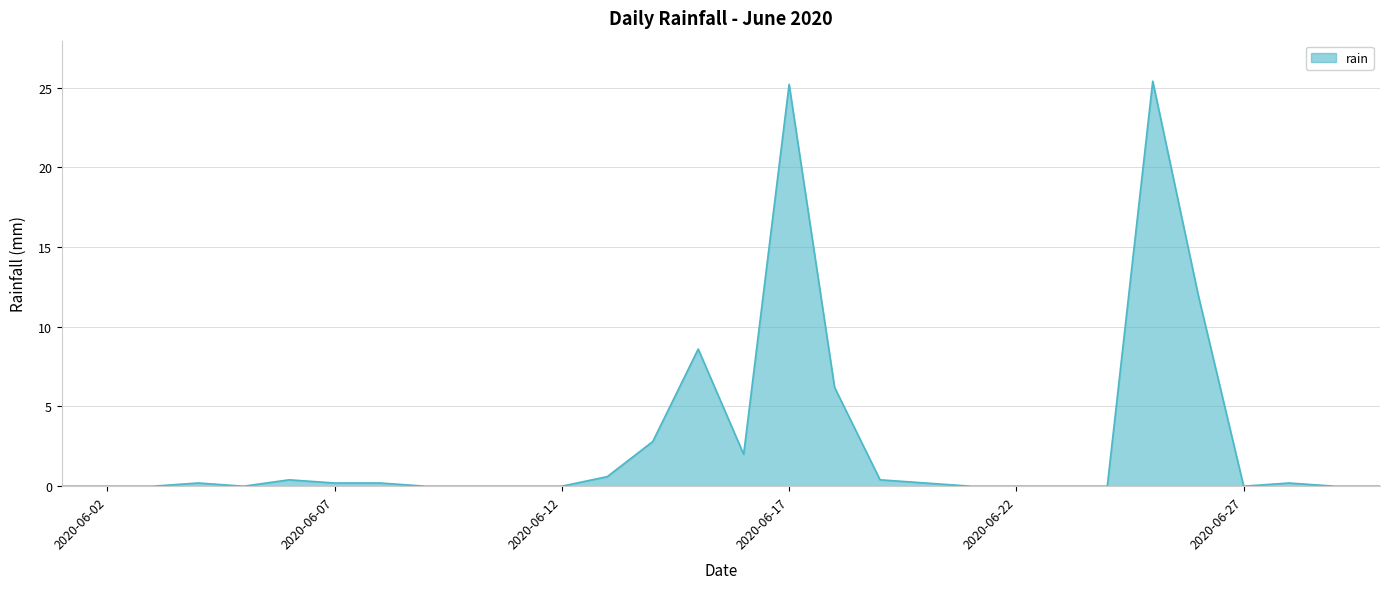

What is the difference between the maximum and minimum values?

25.4